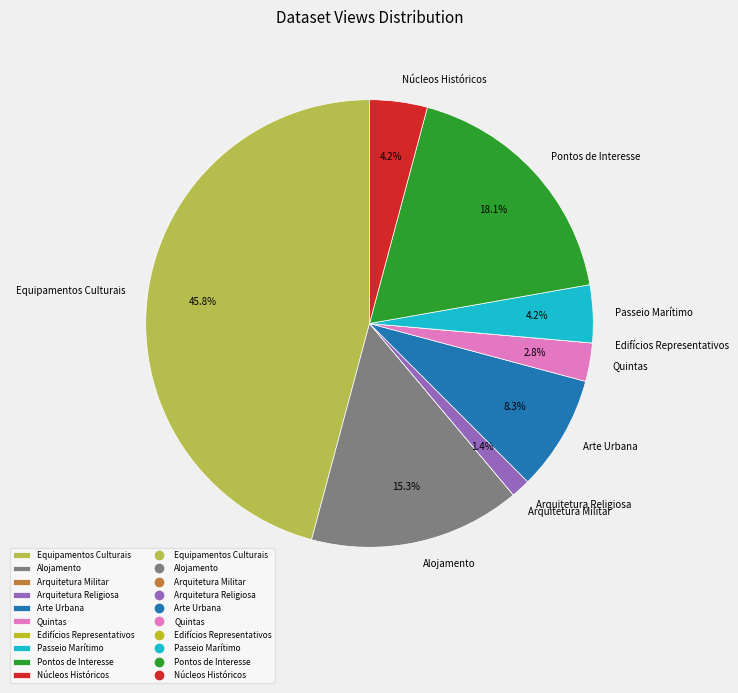

Approximately how many times larger is the value at Passeio Marítimo compared to Alojamento?

0.3